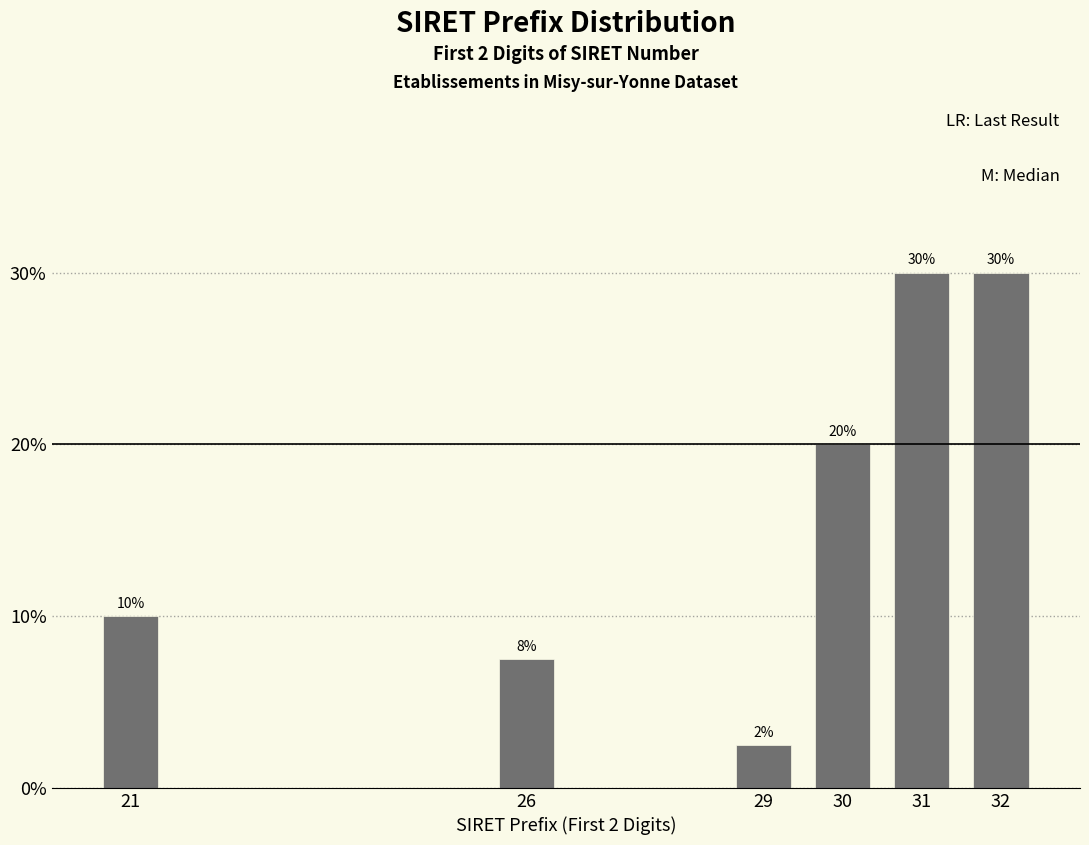

What is the greatest value displayed?

30.0